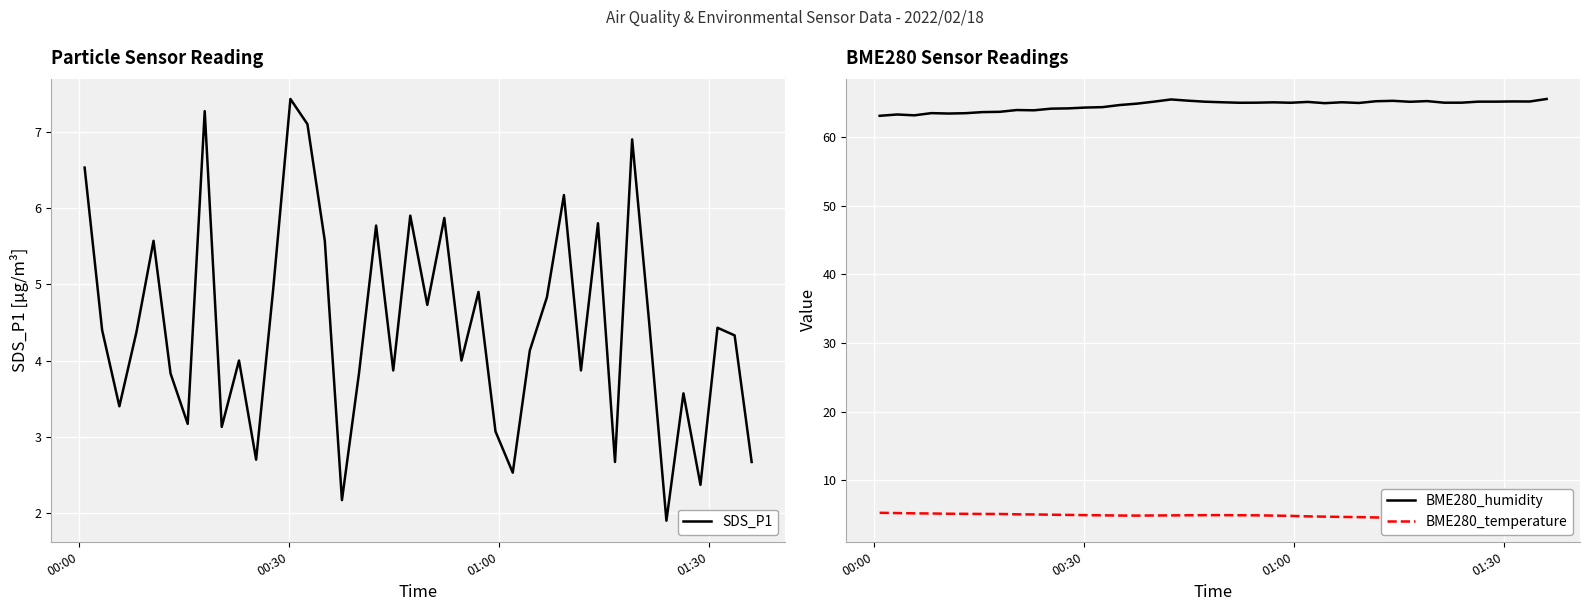

At how many categories does at least one series exceed 49?

40